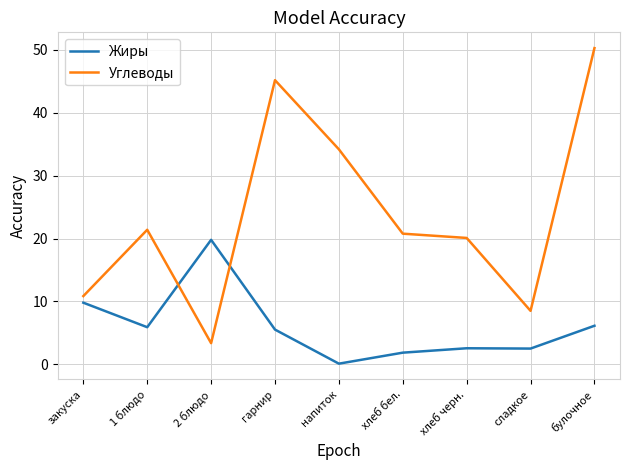

List the series in order of their overall mean, highest first.

Углеводы, Жиры